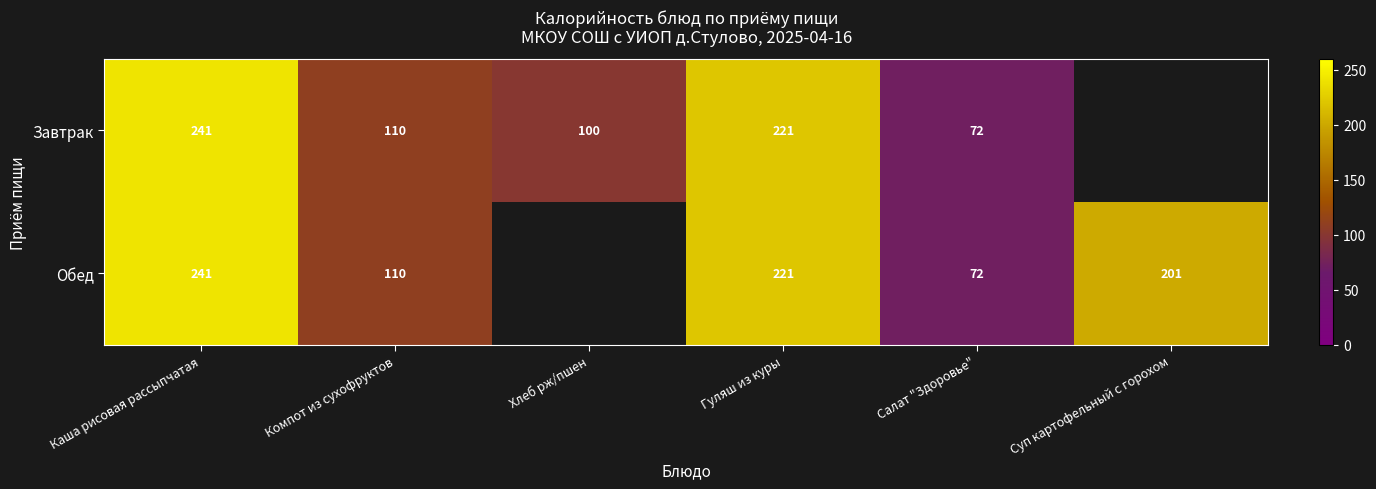

True or false: Обед has a value of 241 at Каша рисовая рассыпчатая.

True